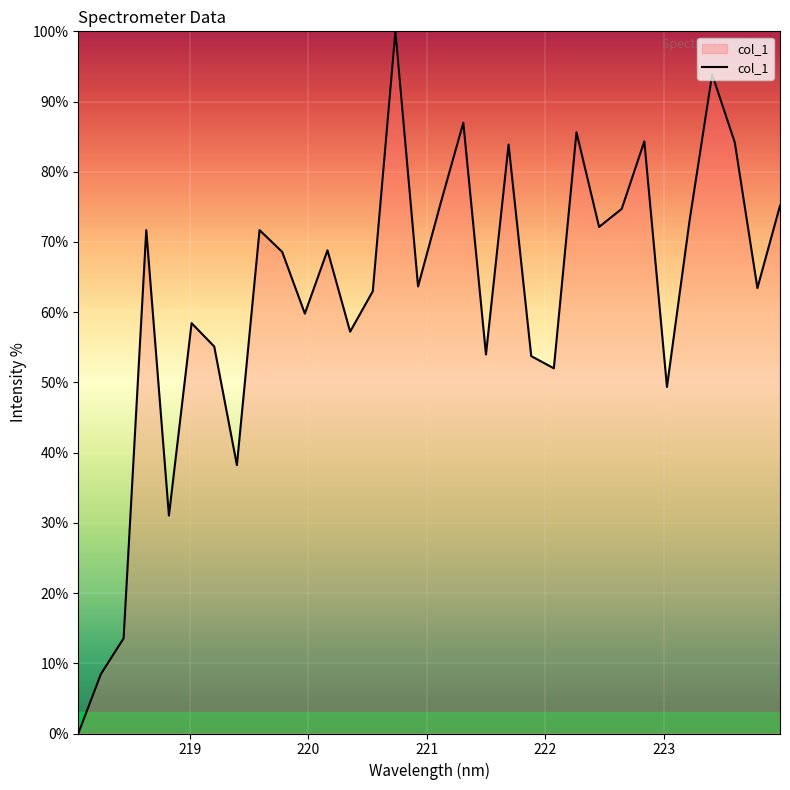

What is the difference between the maximum and minimum values?

100.0